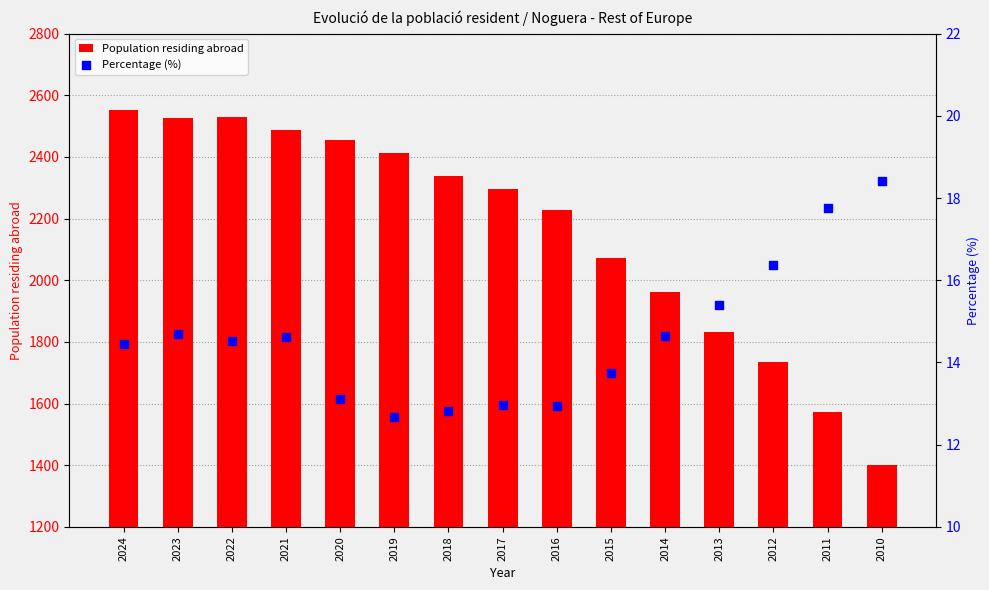

Which series reaches the maximum Y coordinate?

Population residing abroad